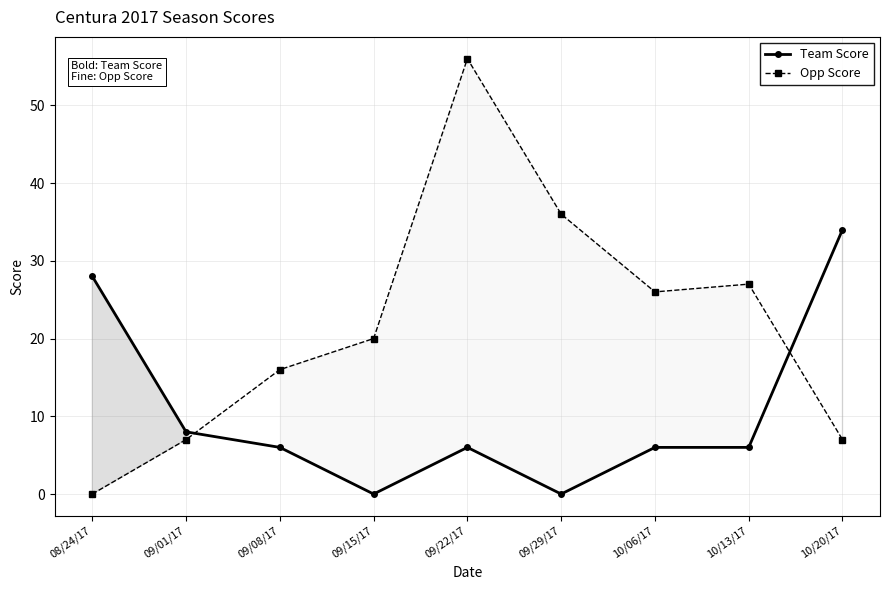

What is the average value of the Opp Score series?

22